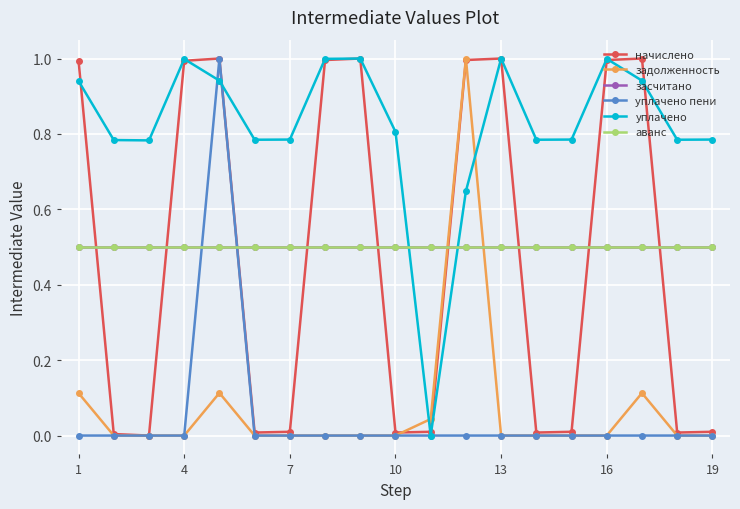

Does the chart have visible grid lines?

Yes